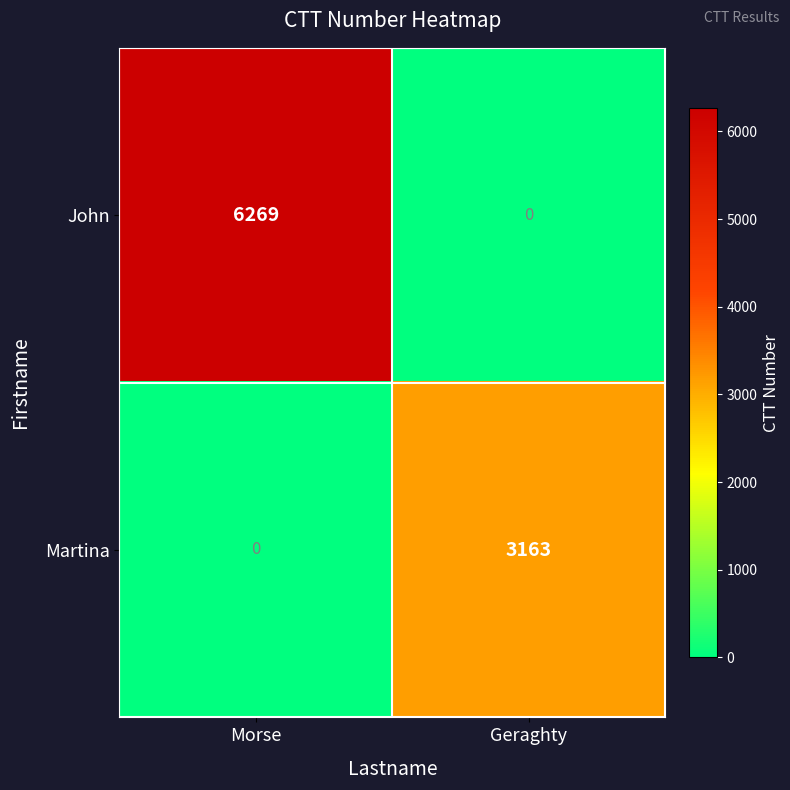

The value of Martina at Geraghty is 3163. True or false?

True